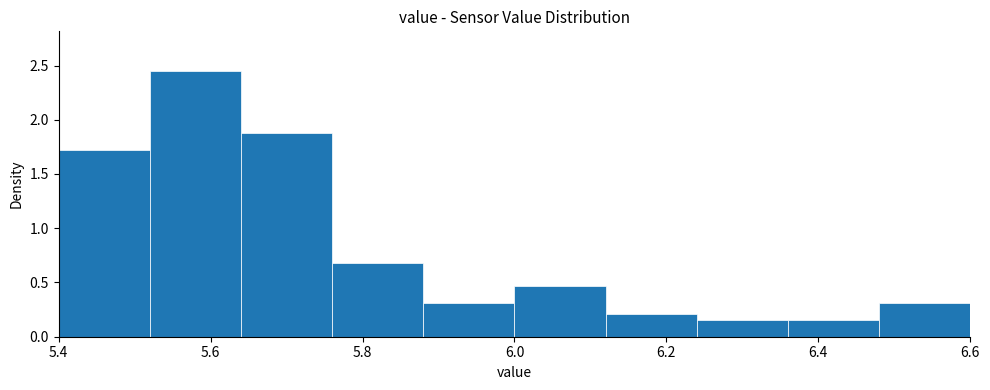

Reading left to right, transcribe this chart: for each bar, give the range it covers on the x-axis and its height. The values are not printed on the chart, so give them approximately, as read against the axis.

5.40 to 5.52: 1.70
5.52 to 5.64: 2.45
5.64 to 5.76: 1.90
5.76 to 5.88: 0.70
5.88 to 6.00: 0.30
6.00 to 6.12: 0.45
6.12 to 6.24: 0.20
6.24 to 6.36: 0.15
6.36 to 6.48: 0.15
6.48 to 6.60: 0.30